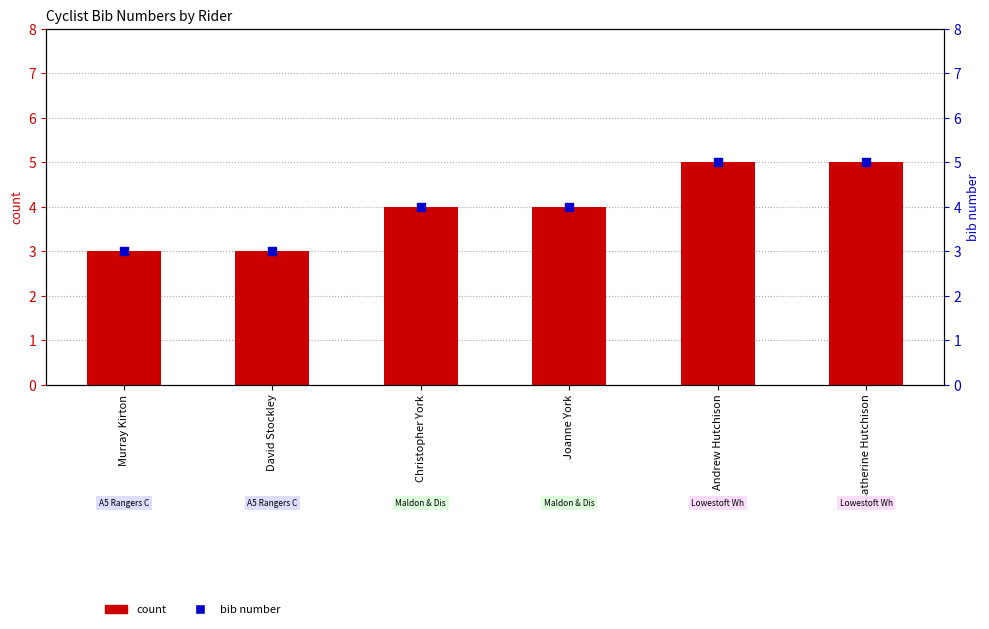

What is the total value across all series at Christopher York?

8